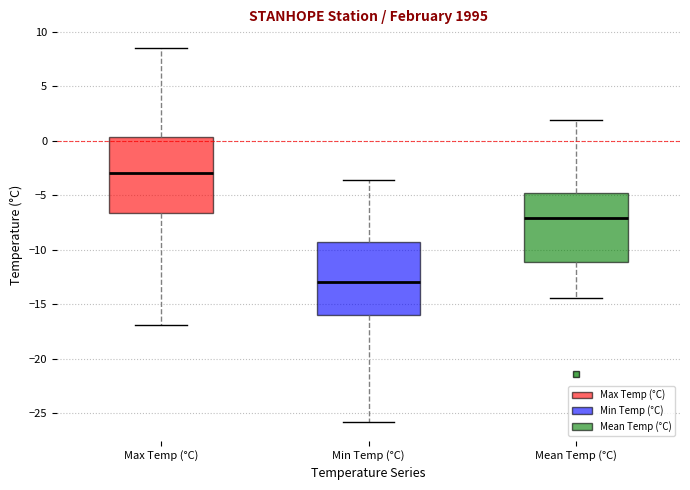

Where does the median line of the box for Min Temp (°C) sit on the y-axis? The values are not printed on the chart, so give them approximately, as read against the axis.

-13.0